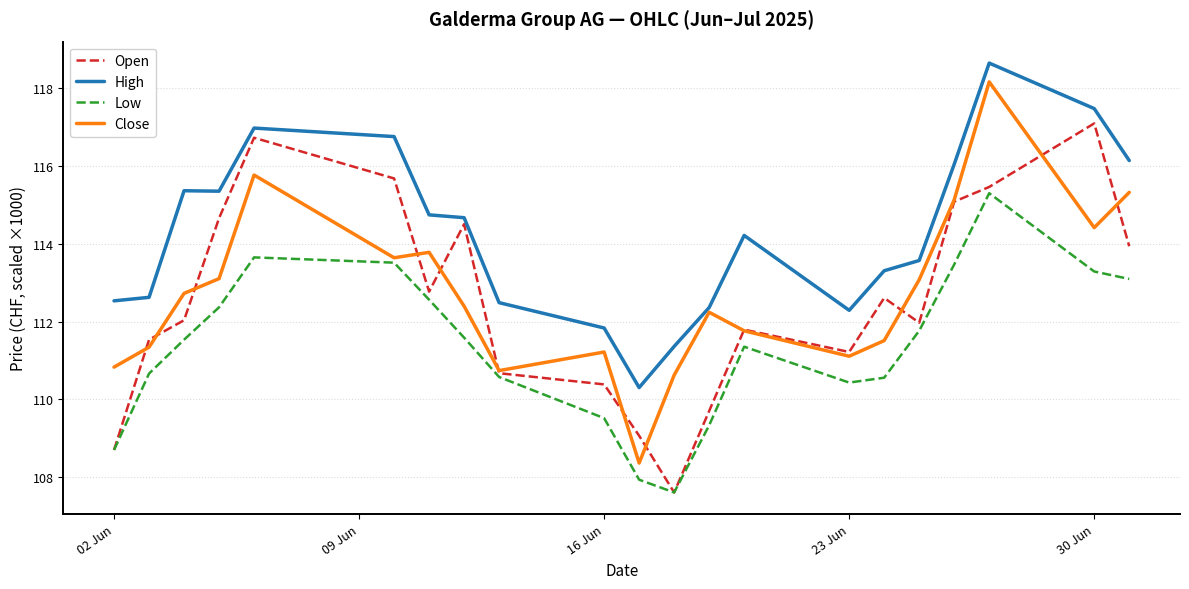

Which series has the largest total across all categories?

High